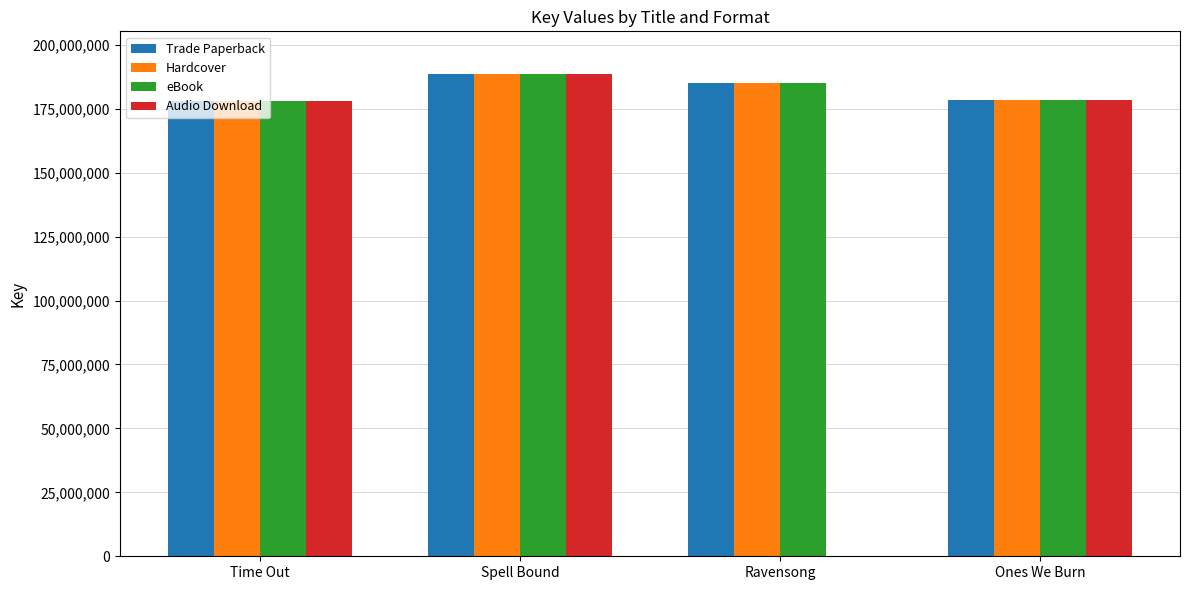

Between Ravensong and Ones We Burn, which series saw the biggest shift?

Audio Download